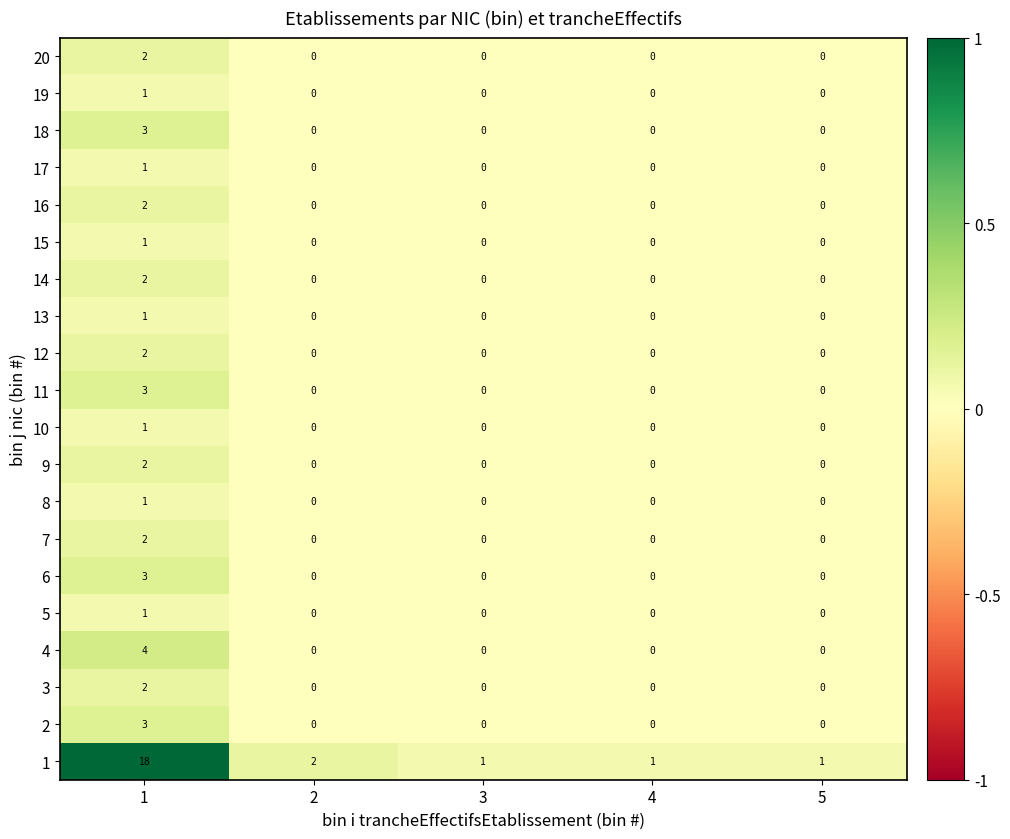

At which category is the sum across all series the highest?

1